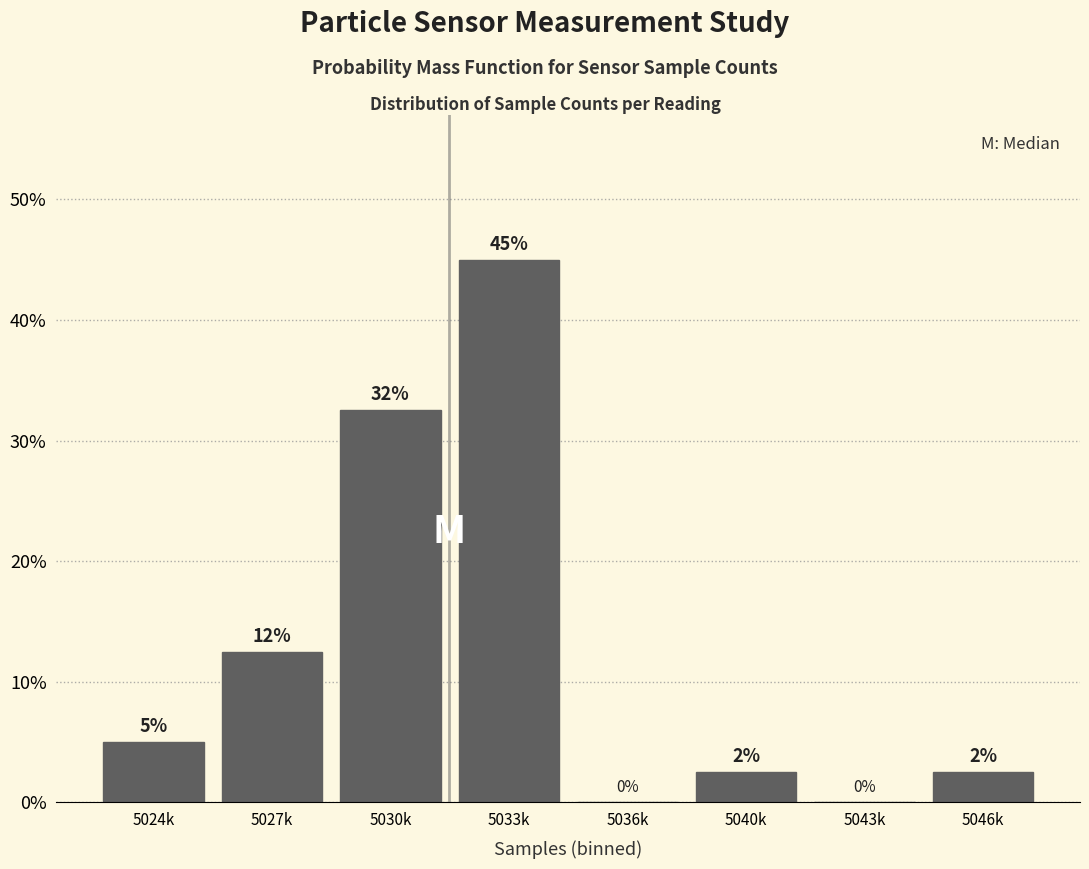

What is the greatest value displayed?

45.0